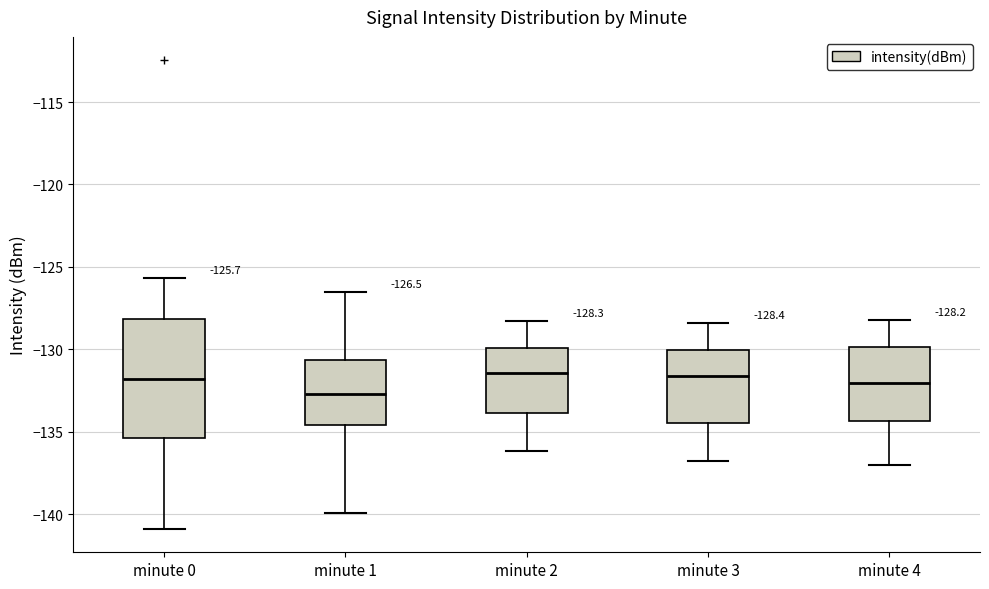

Comparing the boxes themselves (not the whiskers), which one is the tallest?

minute 0